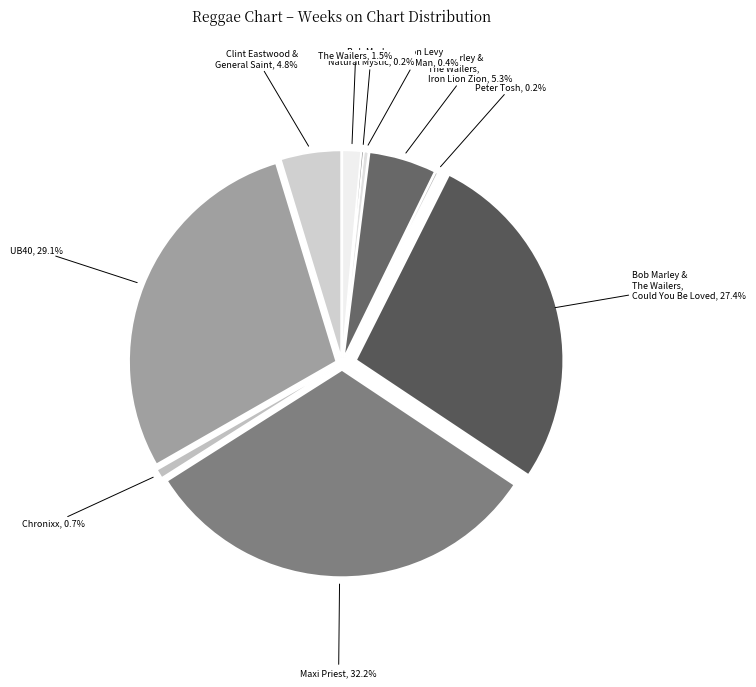

To the nearest percent, what is the average slice percentage?

10%